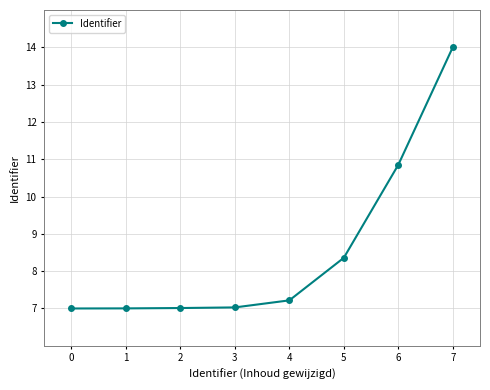

Does the chart have visible grid lines?

Yes